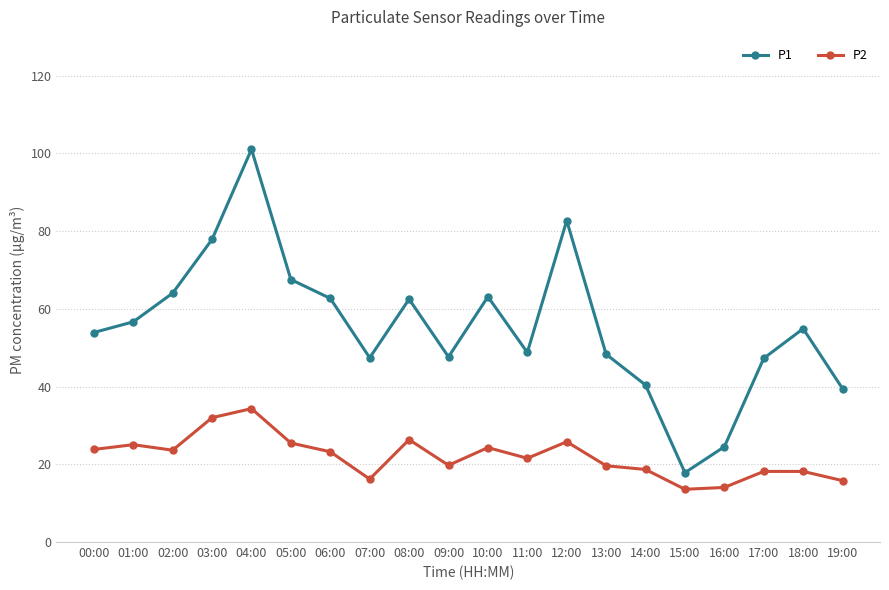

True or false: P1 and P2 intersect in this chart.

False